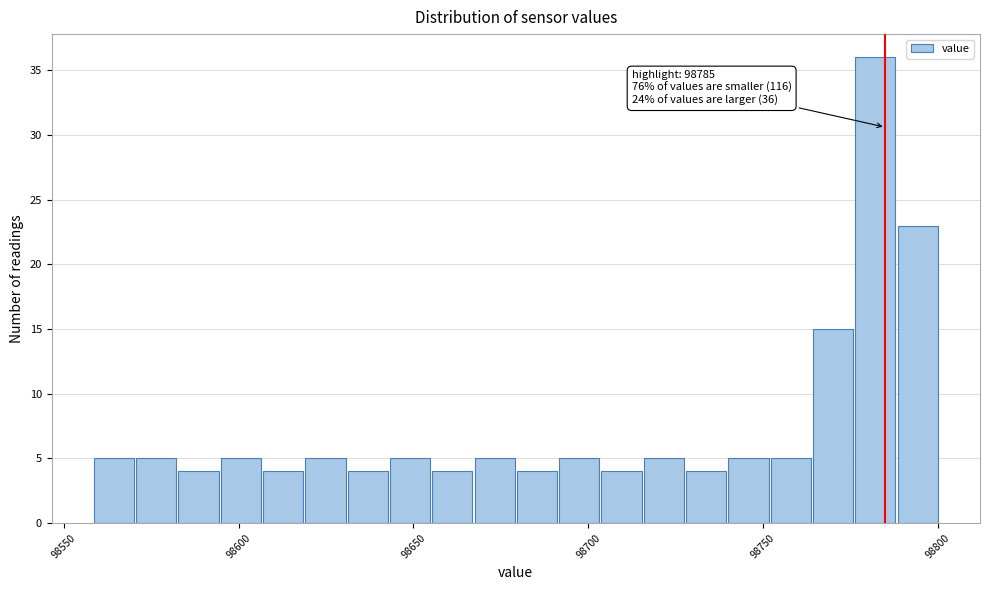

Around what value on the x-axis is the tallest bar? Give the approximate position of its centre, as read against the axis.

98780